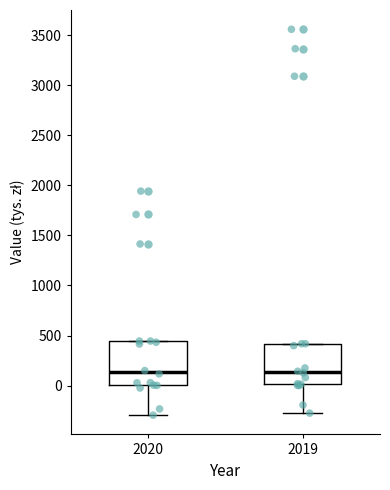

Reading left to right, transcribe this box plot: for each box, give where its median line is, the range the box spans, and where its two whiskers end, as read against the y-axis. The values are not printed on the chart, so give them approximately, as read against the axis.

2020: median 150, box 0 to 450, whiskers -300 to 450
2019: median 150, box 0 to 400, whiskers -250 to 400